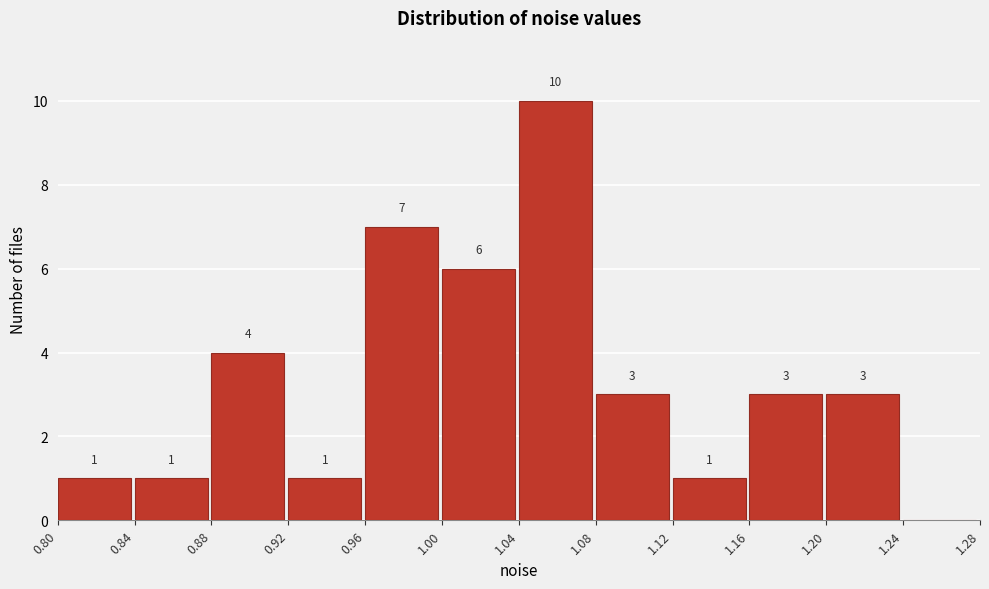

Over which range of the x-axis is the bar tallest?

1.04 to 1.08